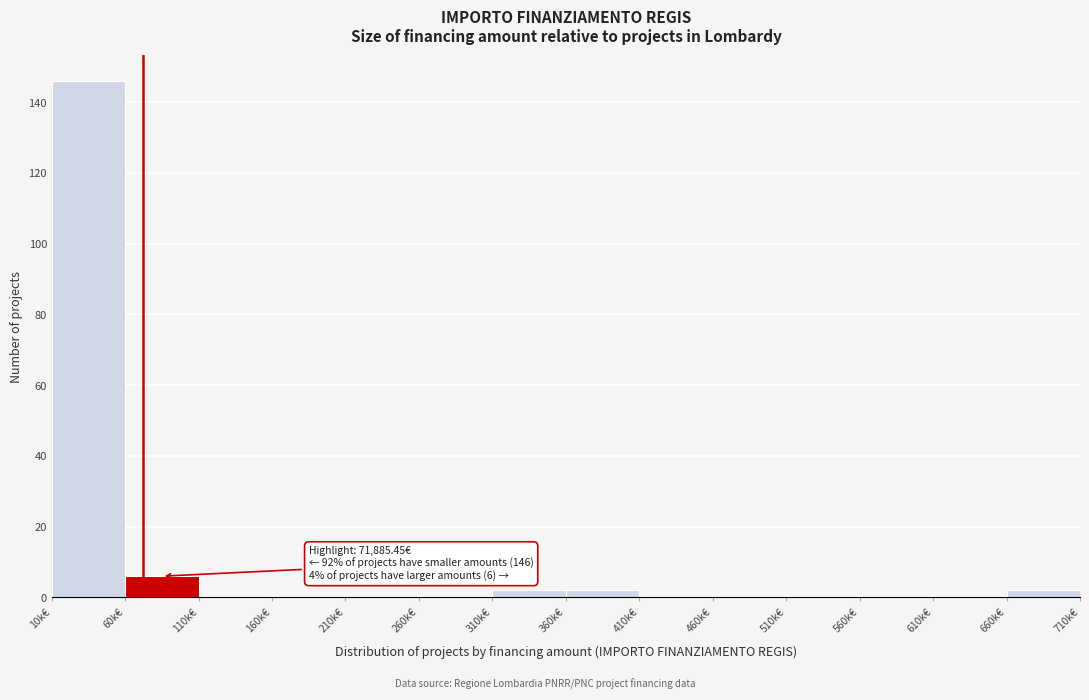

Reading left to right, list all the values displayed in this chart.

10k€=146	60k€=6	110k€=0	160k€=0	210k€=0	260k€=0	310k€=2	360k€=2	410k€=0	460k€=0	510k€=0	560k€=0	610k€=0	660k€=2